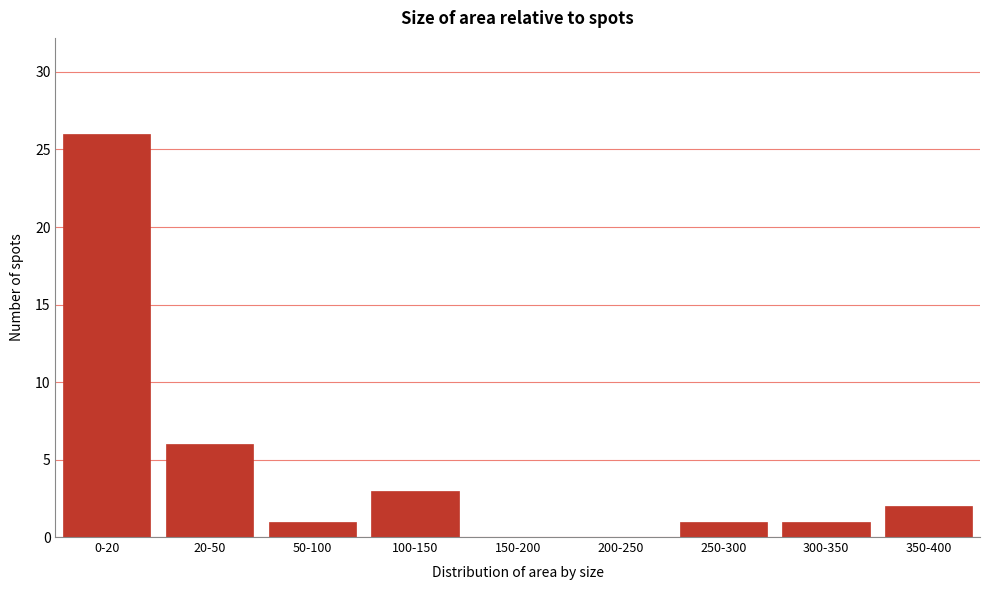

Reading left to right, transcribe all the data shown in this chart.

0-20=26	20-50=6	50-100=1	100-150=3	150-200=0	200-250=0	250-300=1	300-350=1	350-400=2